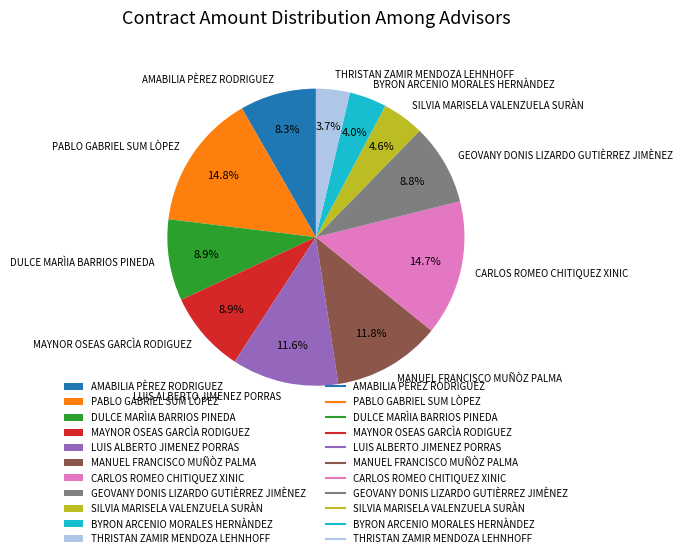

Count the number of slices in the pie.

11